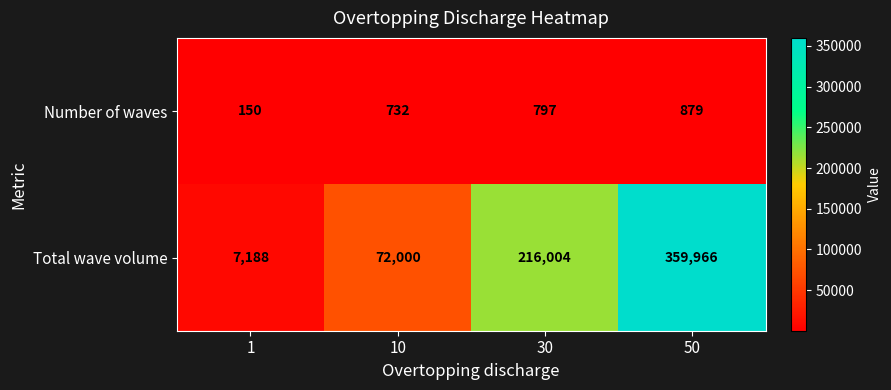

What value does the Number of waves series have at 50, to the nearest 50?

900